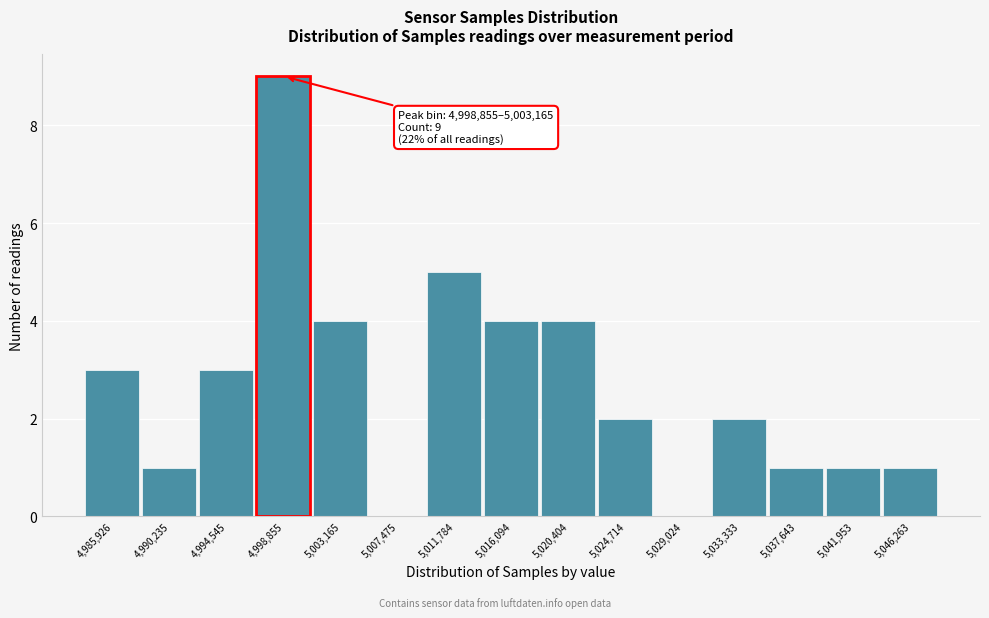

Reading left to right, extract all data points from this chart.

4,985,926=3	4,990,235=1	4,994,545=3	4,998,855=9	5,003,165=4	5,007,475=0	5,011,784=5	5,016,094=4	5,020,404=4	5,024,714=2	5,029,024=0	5,033,333=2	5,037,643=1	5,041,953=1	5,046,263=1